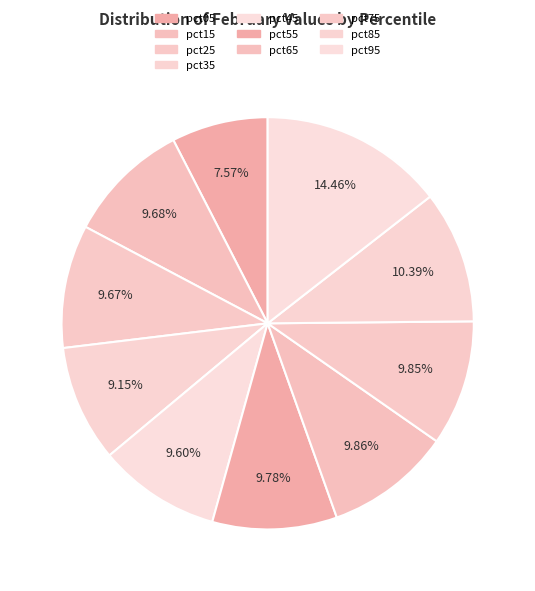

To the nearest percent, what is the average slice percentage?

10%